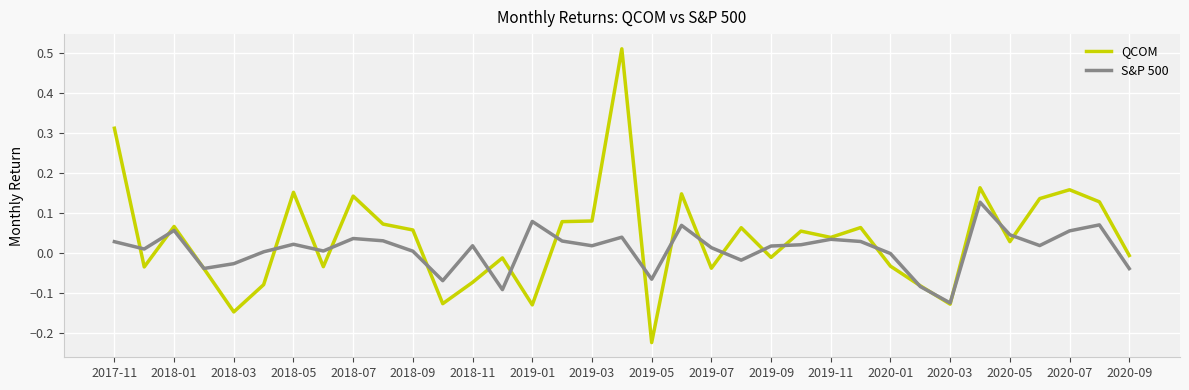

Which series has the widest spread of values?

QCOM